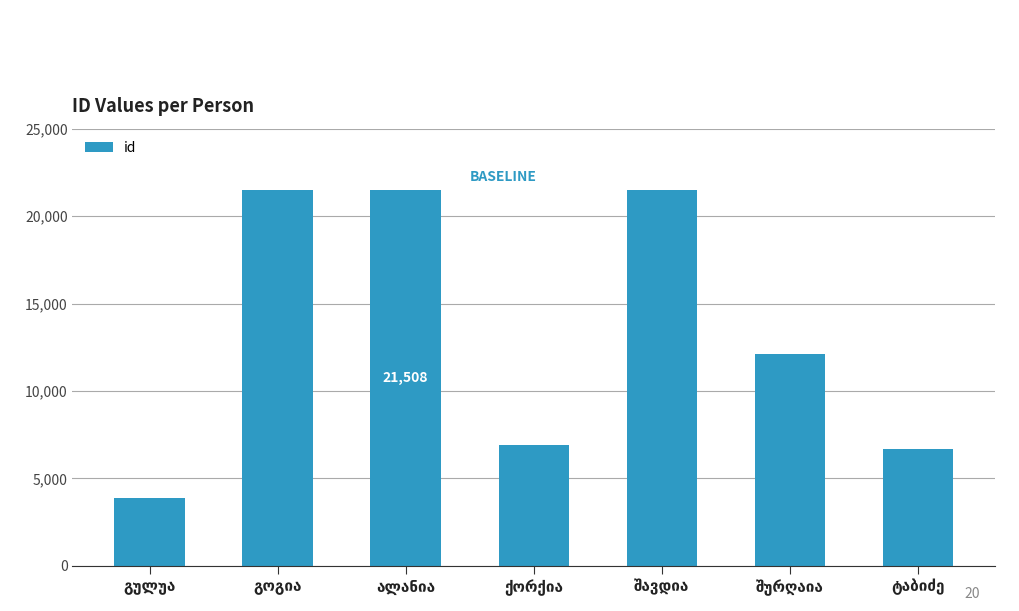

What is the value of the 4th bar from the left?

6903